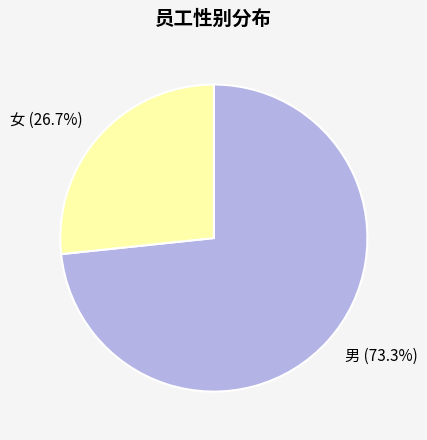

Is there any slice that represents more than half of the pie?

Yes